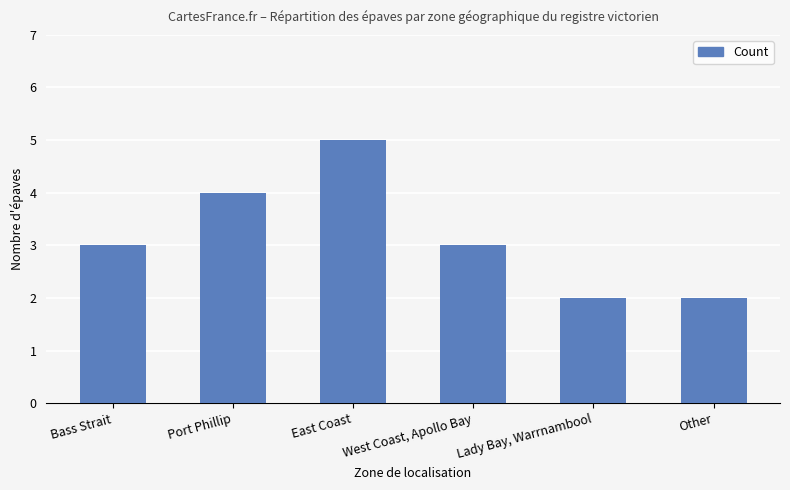

At which category does the chart reach its peak across all series?

East Coast